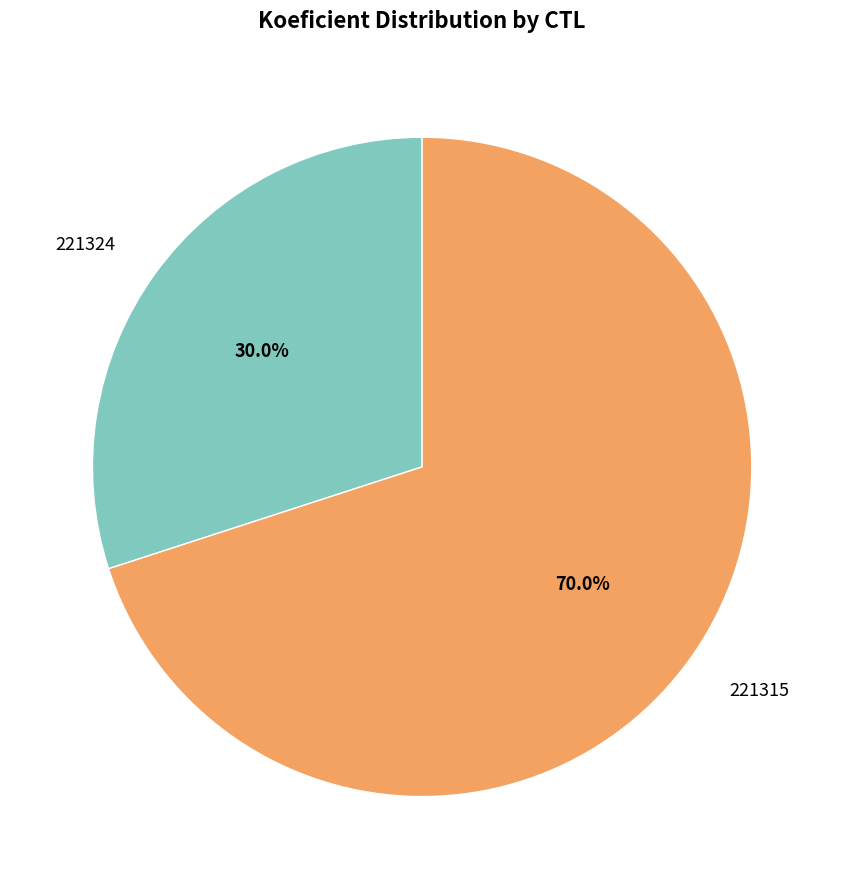

To the nearest percent, what is the combined percentage of 221315 and 221324?

100%